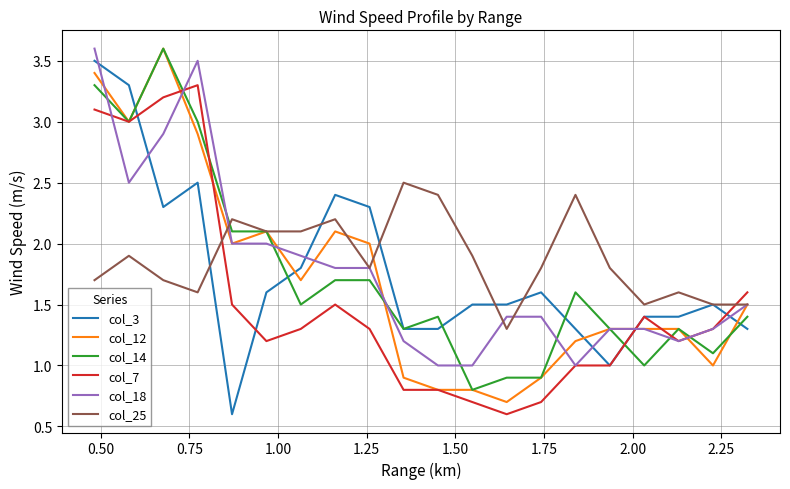

What is the maximum value shown in the chart?

3.6